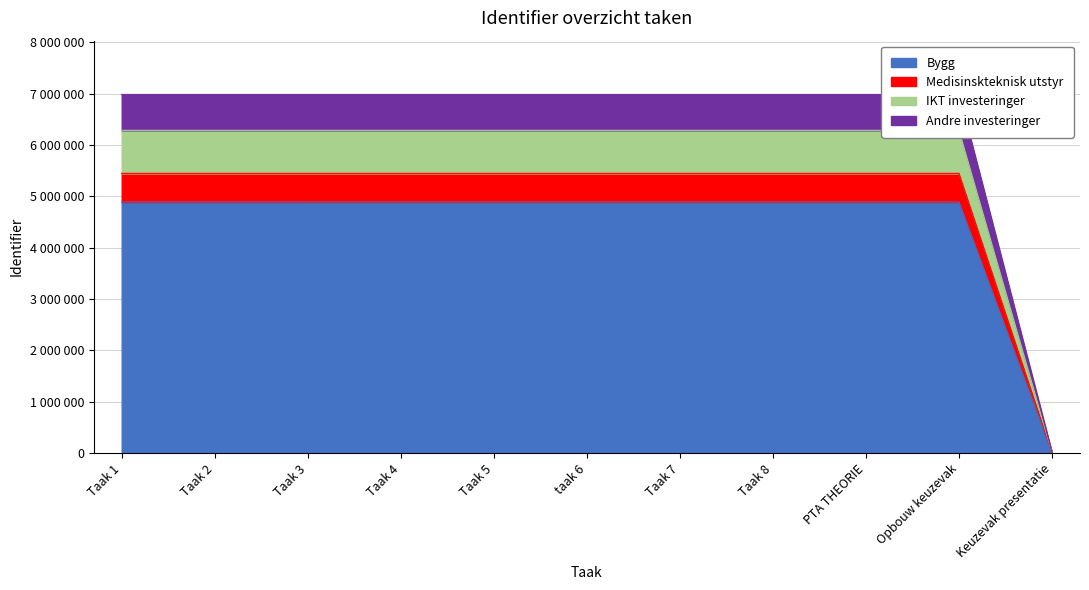

Reading left to right, what are all the values shown in this chart?

6984577.0	6984580.0	6984582.0	6984584.0	6984586.0	6984588.0	6984590.0	6984596.0	6984607.0	6984575.0	0.0